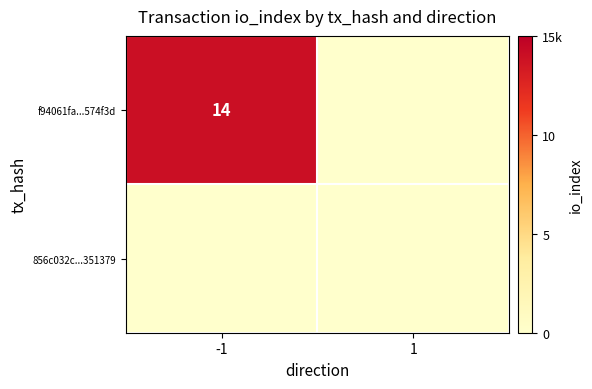

Which series has the largest range (max minus min)?

f94061fa81b038dde2135e3527827eada574f3d